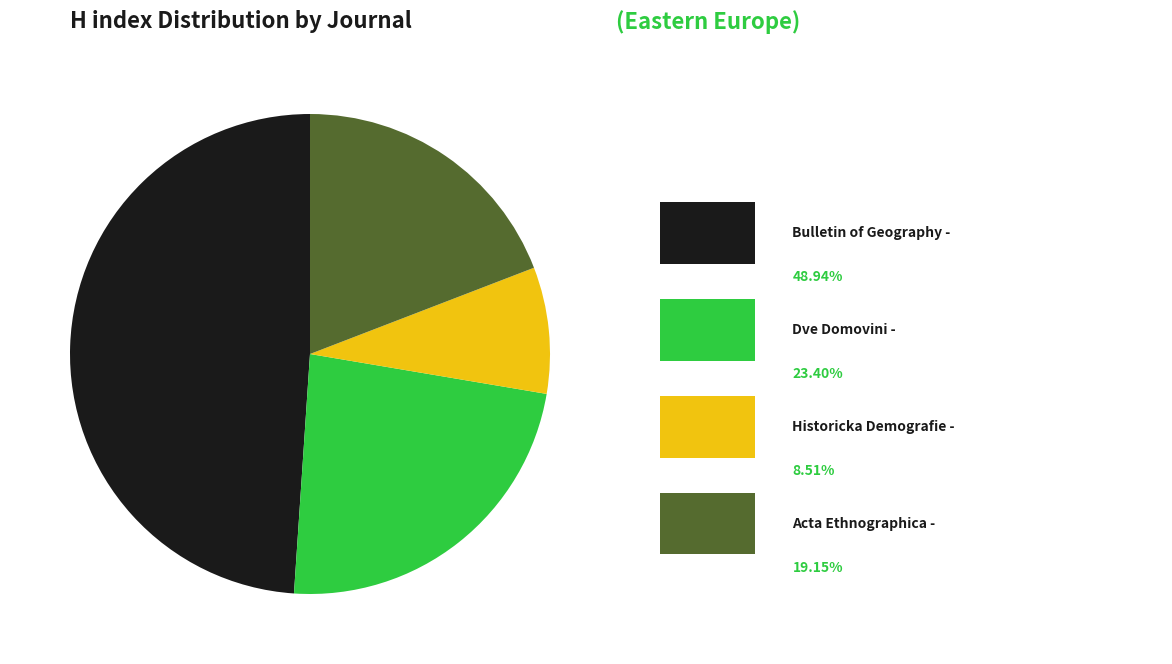

Does any single category account for the majority?

No